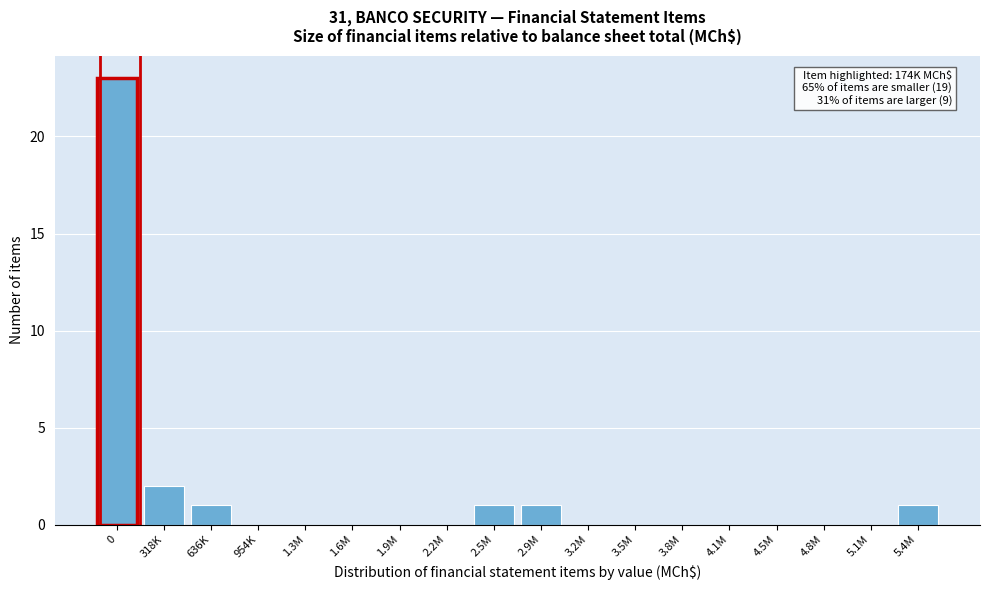

Reading left to right, list all the values displayed in this chart.

0=23	318K=2	636K=1	954K=0	1.3M=0	1.6M=0	1.9M=0	2.2M=0	2.5M=1	2.9M=1	3.2M=0	3.5M=0	3.8M=0	4.1M=0	4.5M=0	4.8M=0	5.1M=0	5.4M=1